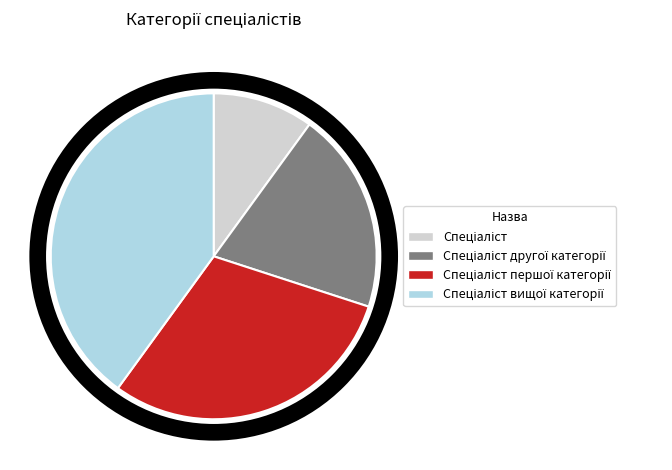

Is there any slice that represents more than half of the pie?

No